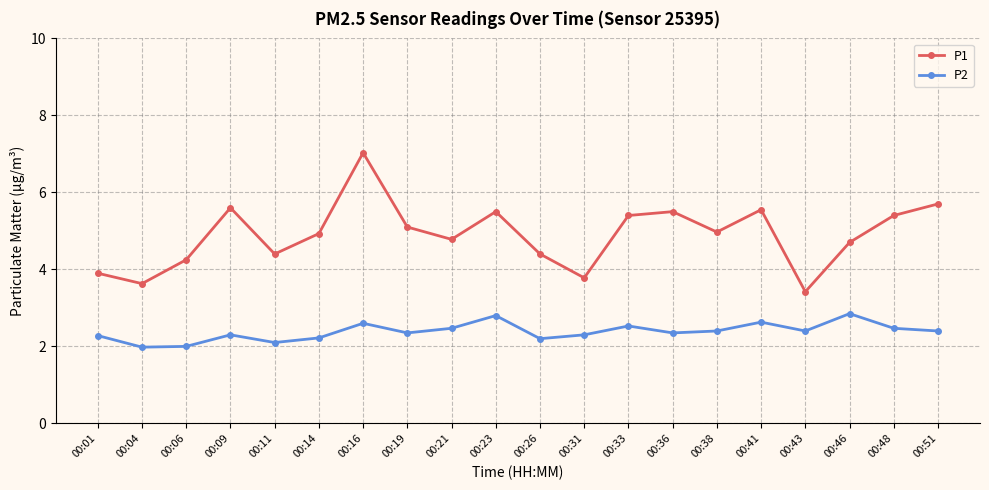

Is the value of P1 at 00:16 greater than the value of P2 at 00:31?

Yes